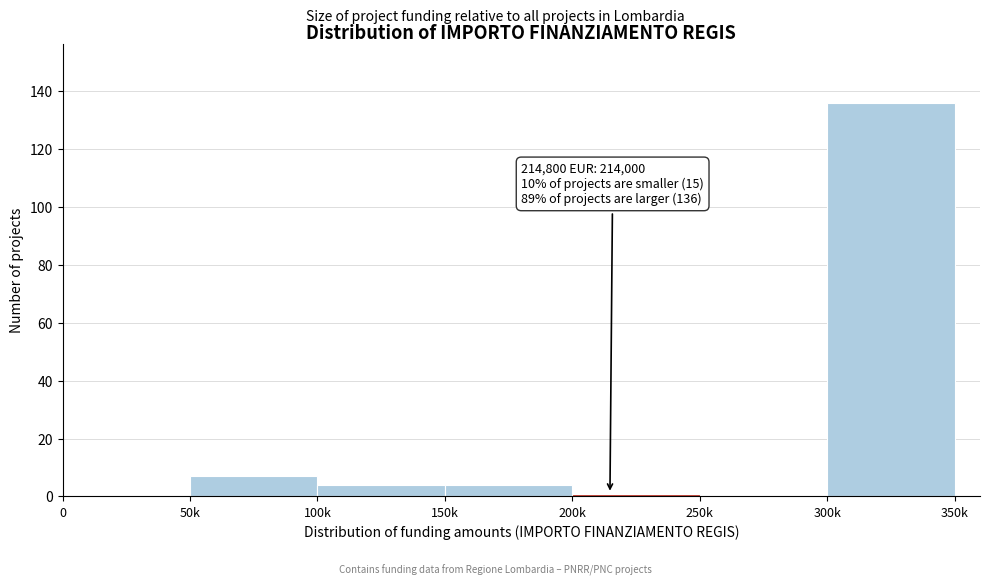

Reading left to right, what are all the values shown in this chart?

0=0	50k=7	100k=4	150k=4	200k=1	250k=0	300k=136